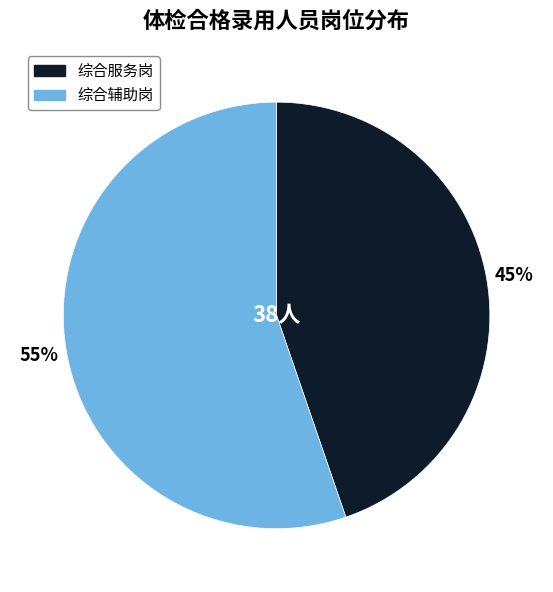

To the nearest percent, what is the combined percentage of 综合辅助岗 and 综合服务岗?

100%